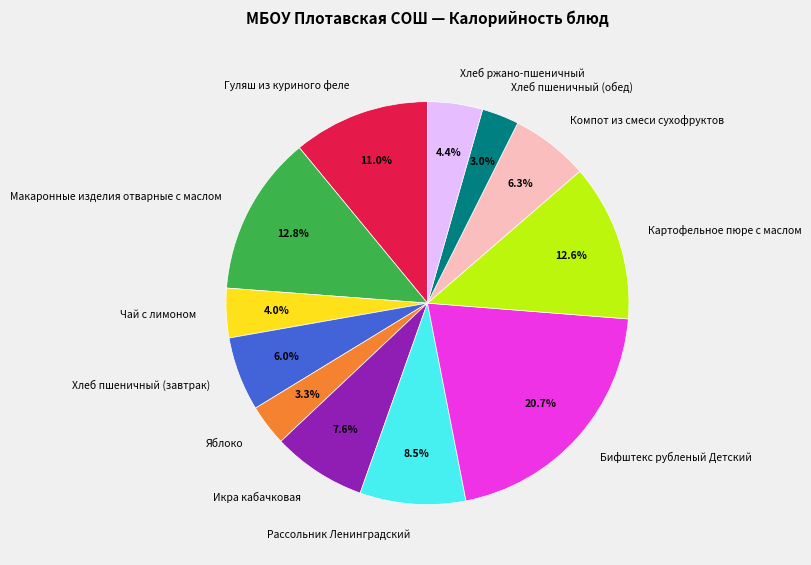

To the nearest percent, what is the average slice percentage?

8%